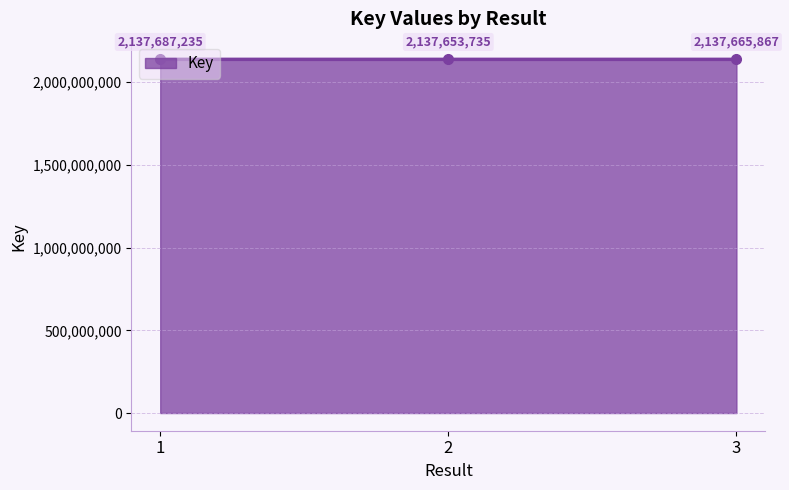

At which category does the chart reach its peak across all series?

1